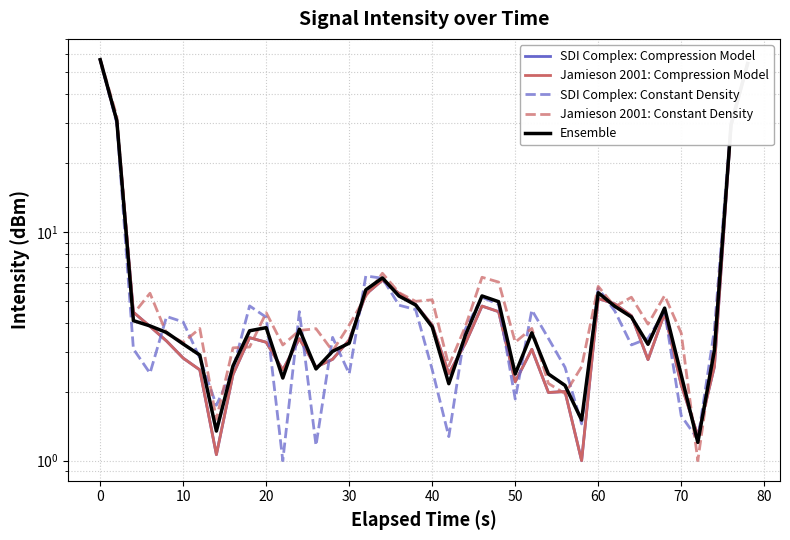

List the series in order of their peak value, lowest first.

SDI Complex: Compression Model, Jamieson 2001: Compression Model, Ensemble, SDI Complex: Constant Density, Jamieson 2001: Constant Density